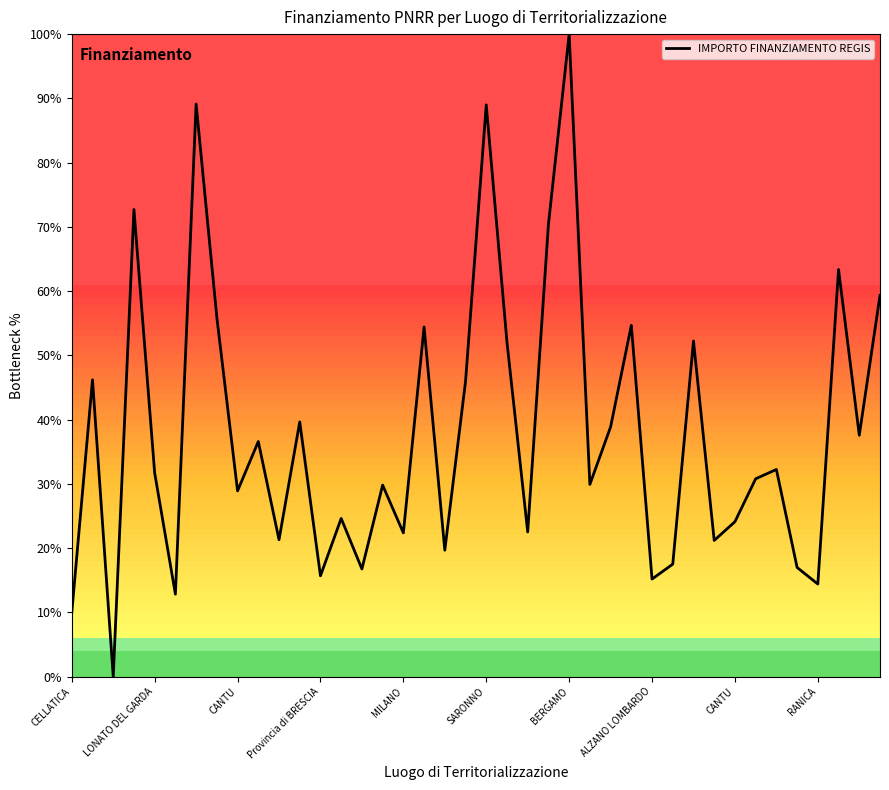

What is the greatest value displayed?

100.0